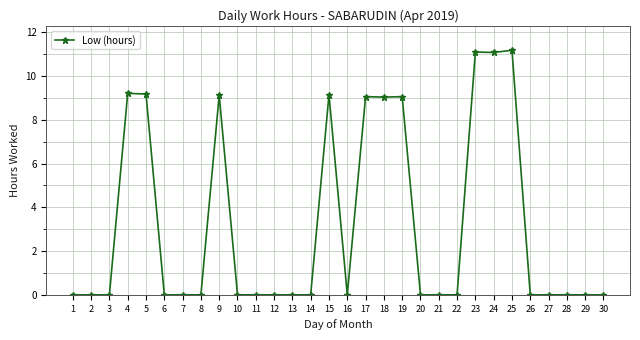

True or false: the data shows 7.0 at 28.

False